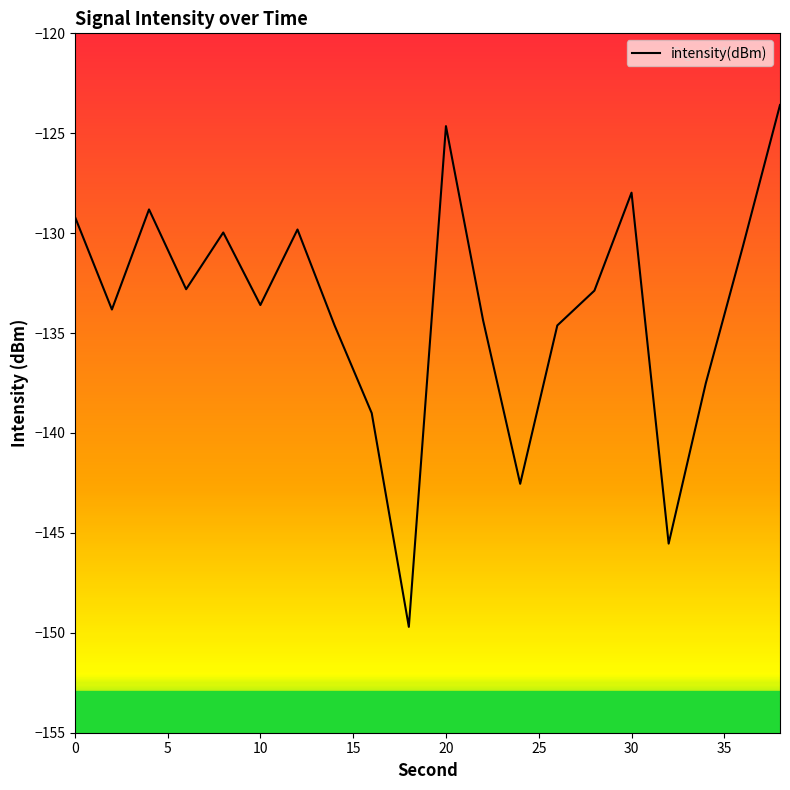

True or false: there are more than 0 points higher than both neighbors.

True